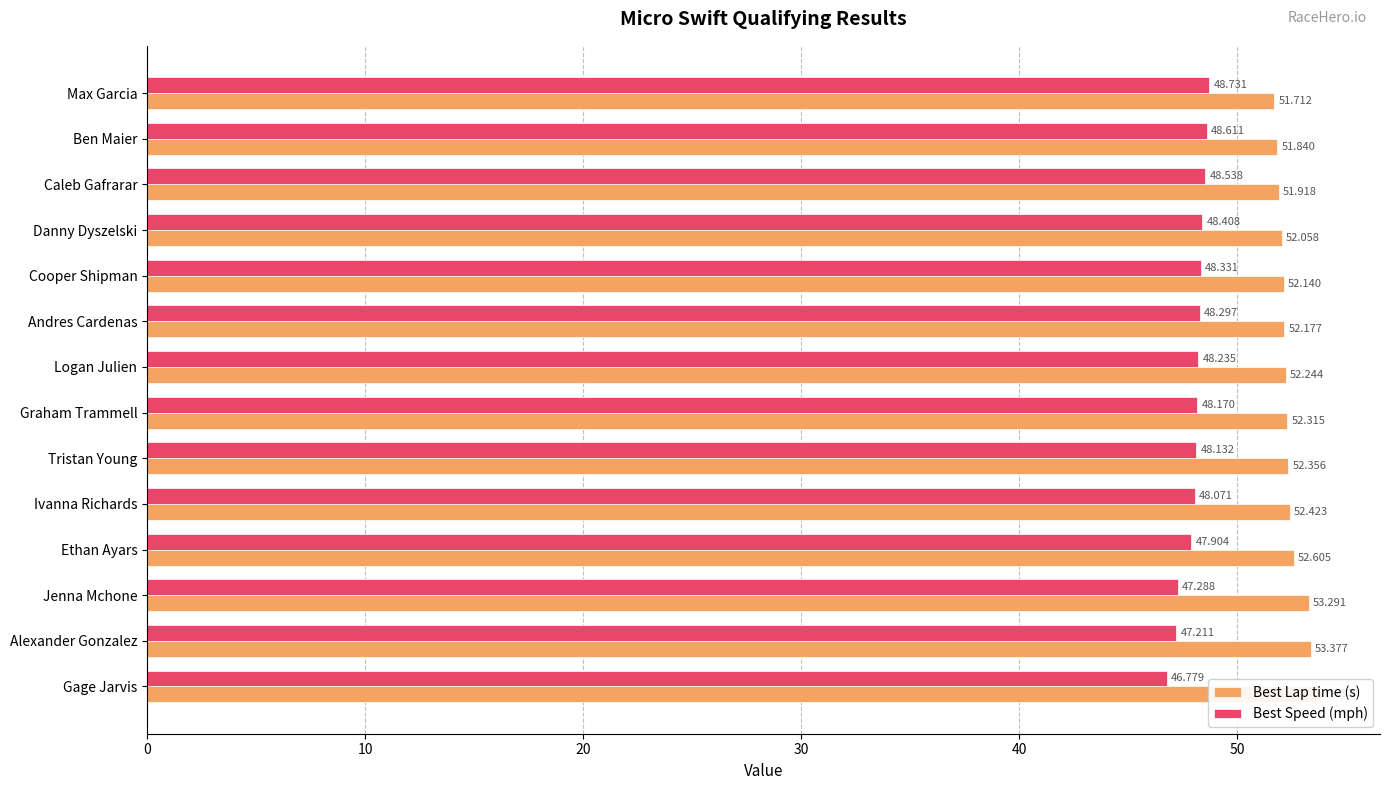

Reading right to left, list all the values displayed in this chart.

Best Lap time (s): 53.9	53.4	53.3	52.6	52.4	52.4	52.3	52.2	52.2	52.1	52.1	51.9	51.8	51.7
Best Speed (mph): 46.8	47.2	47.3	47.9	48.1	48.1	48.2	48.2	48.3	48.3	48.4	48.5	48.6	48.7